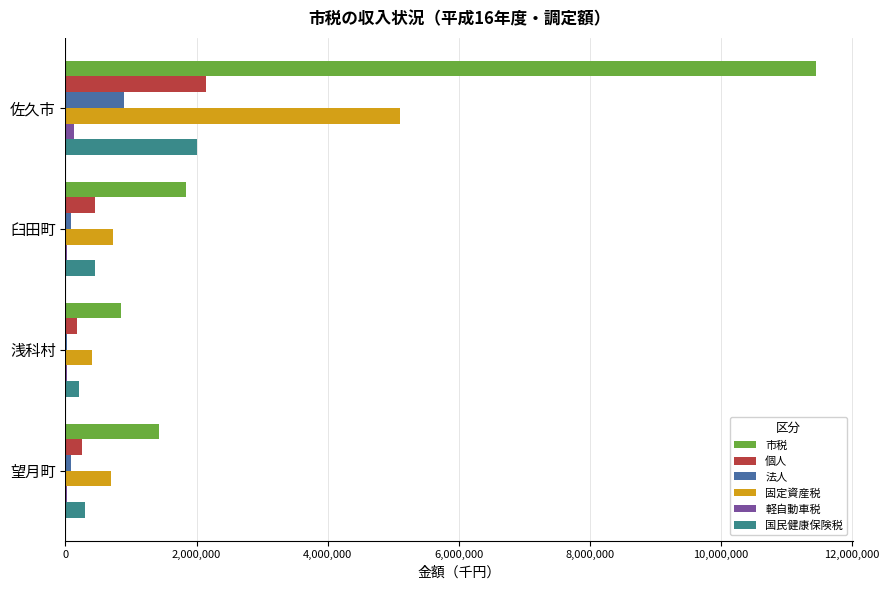

The 固定資産税 series shows 399310 at 浅科村. True or false?

True